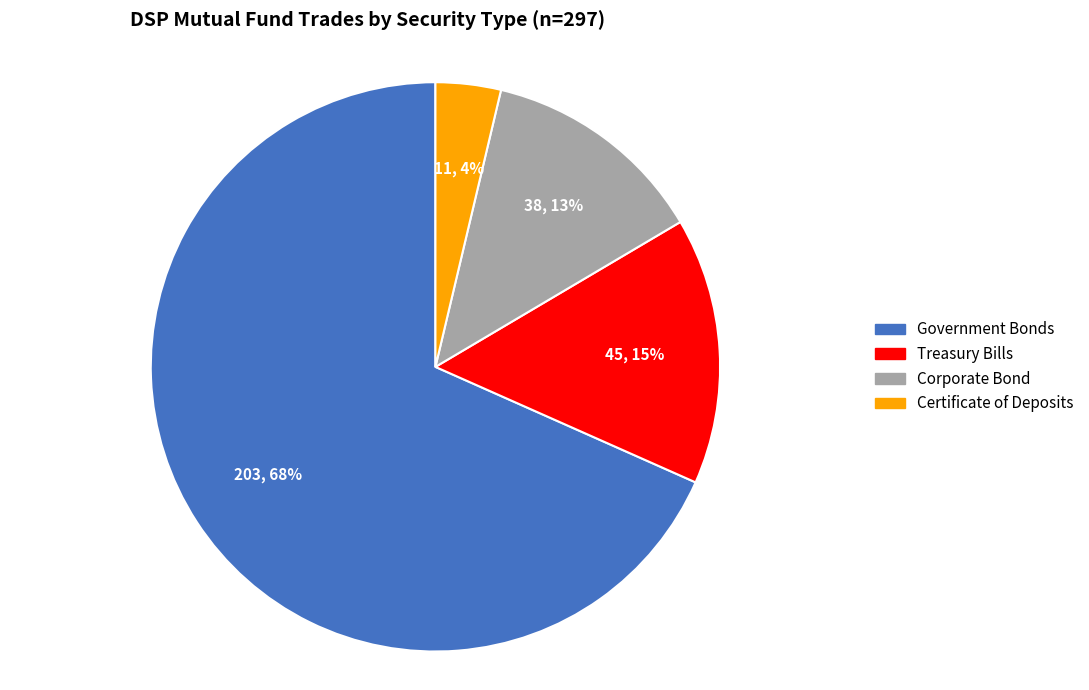

Between Treasury Bills and Government Bonds, which is larger?

Government Bonds